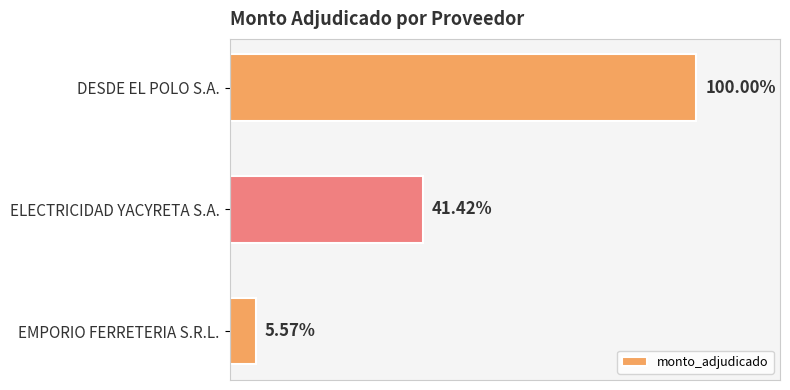

What is the sum of all values?

14107790